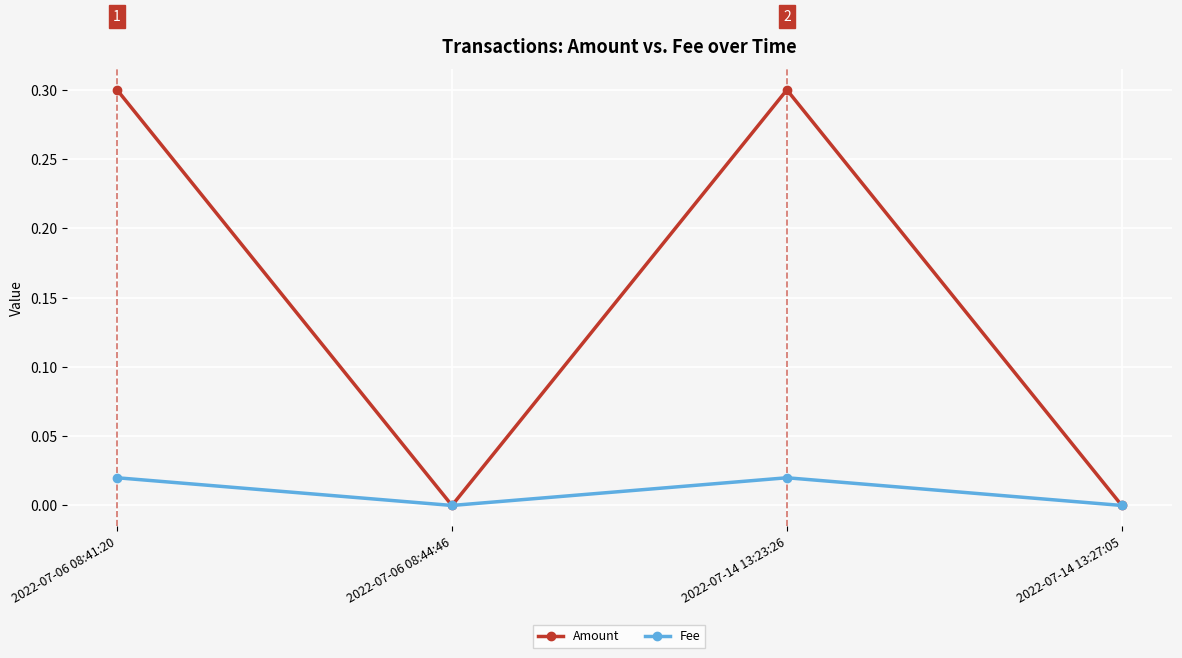

Which series has the widest spread of values?

Amount